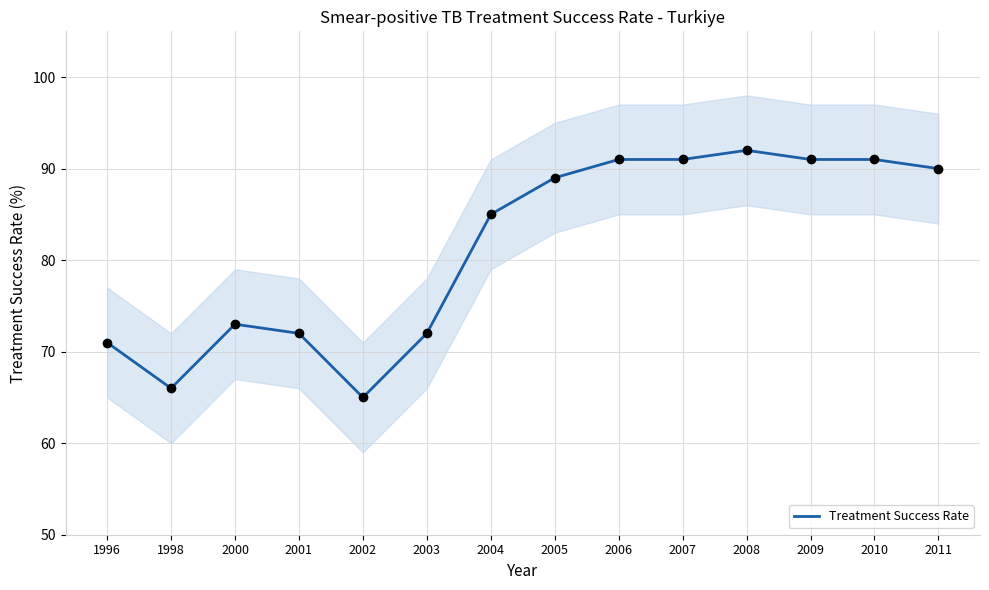

Which has a higher value, 2002 or 2011?

2011